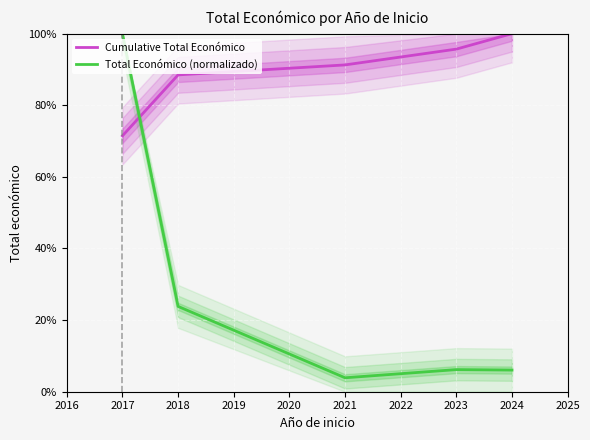

True or false: Cumulative Total Económico has a value of 139.4 at 2024.

False